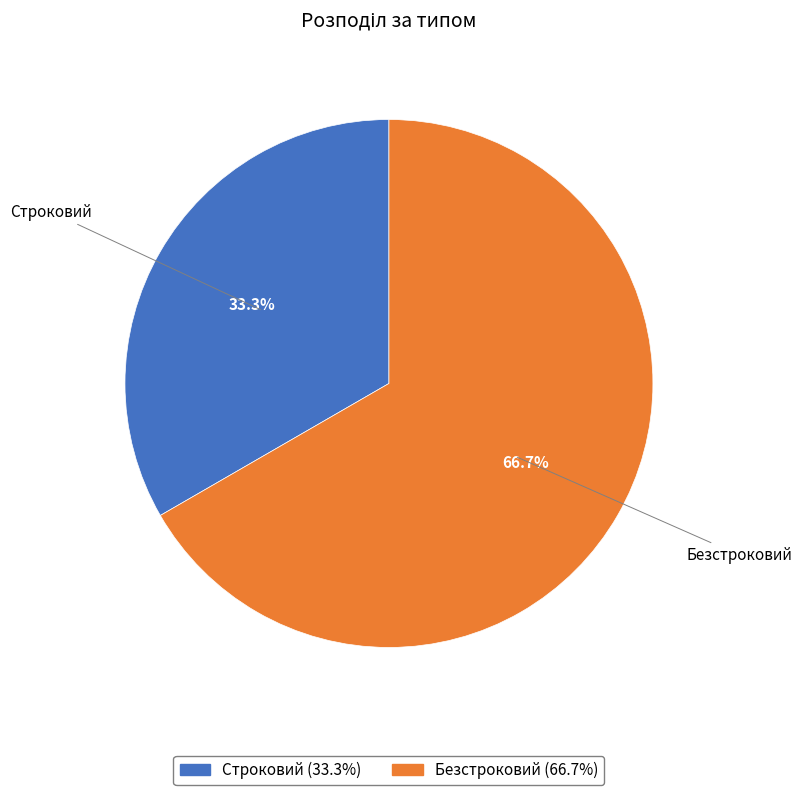

Rank the categories by value from lowest to highest.

Строковий, Безстроковий